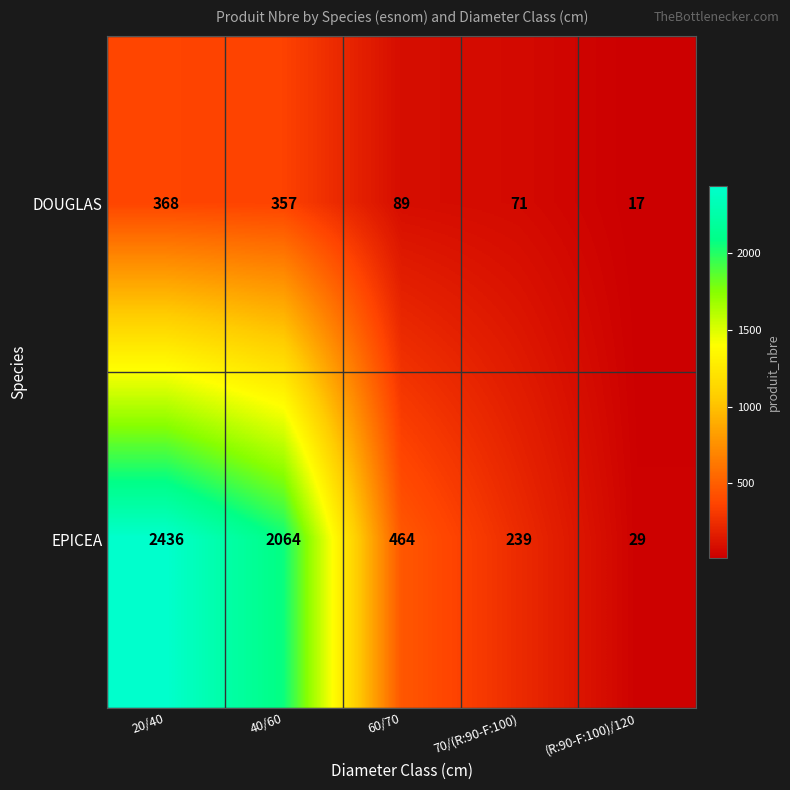

What is the average value of the DOUGLAS series?

180